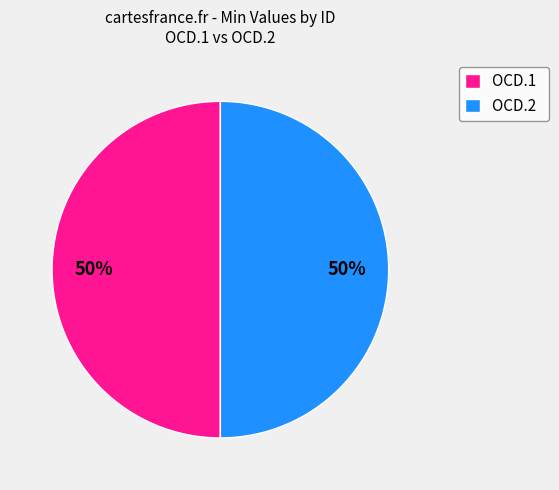

What is the ratio of the value at OCD.2 to the value at OCD.1?

1.0